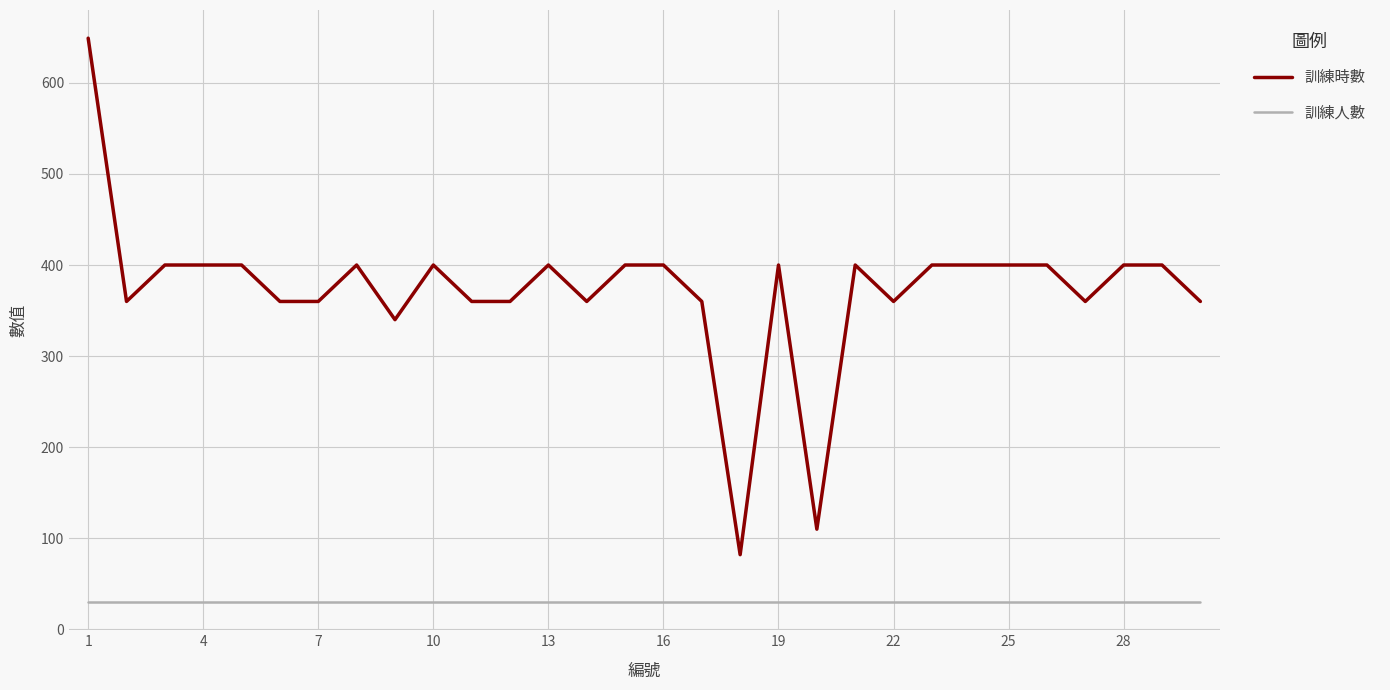

Which series has the widest spread of values?

訓練時數